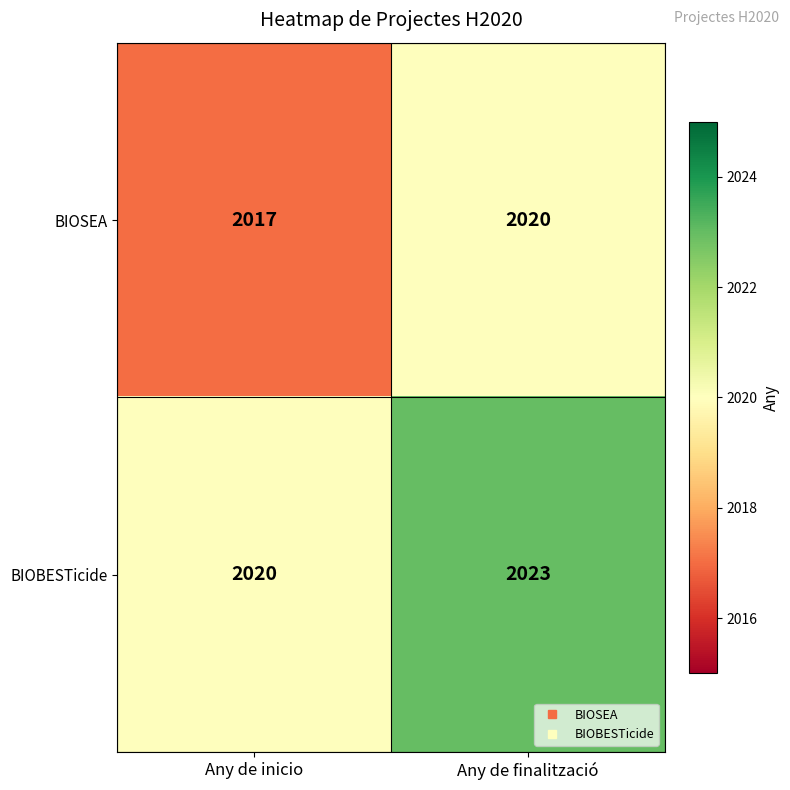

What is the spread (max minus min) of values at Any de inicio?

3